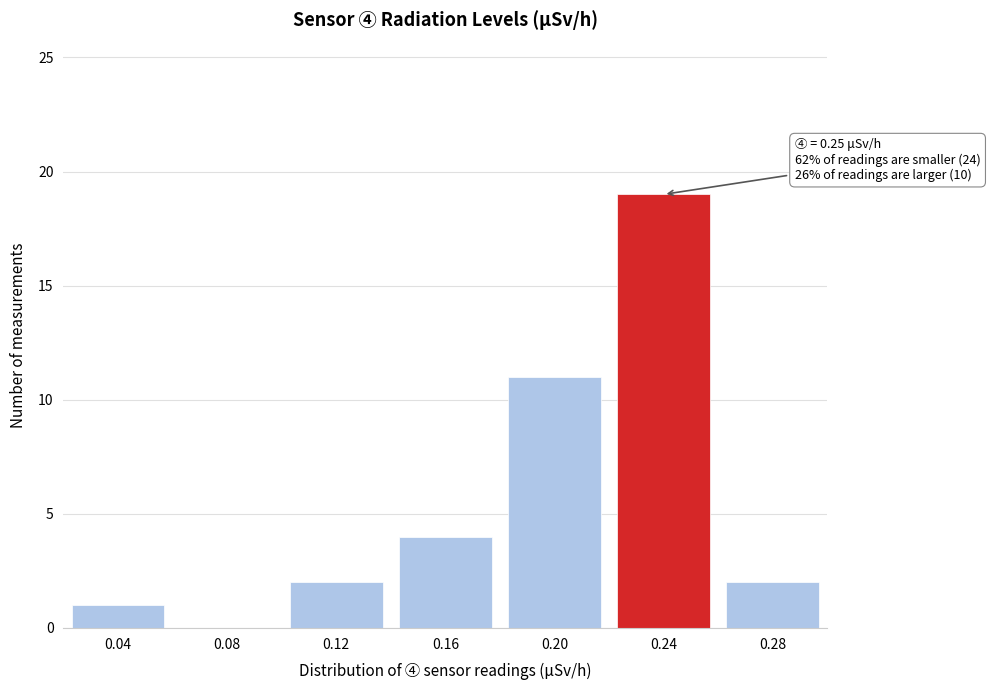

Reading right to left, extract all data points from this chart.

0.28=2	0.24=19	0.20=11	0.16=4	0.12=2	0.08=0	0.04=1